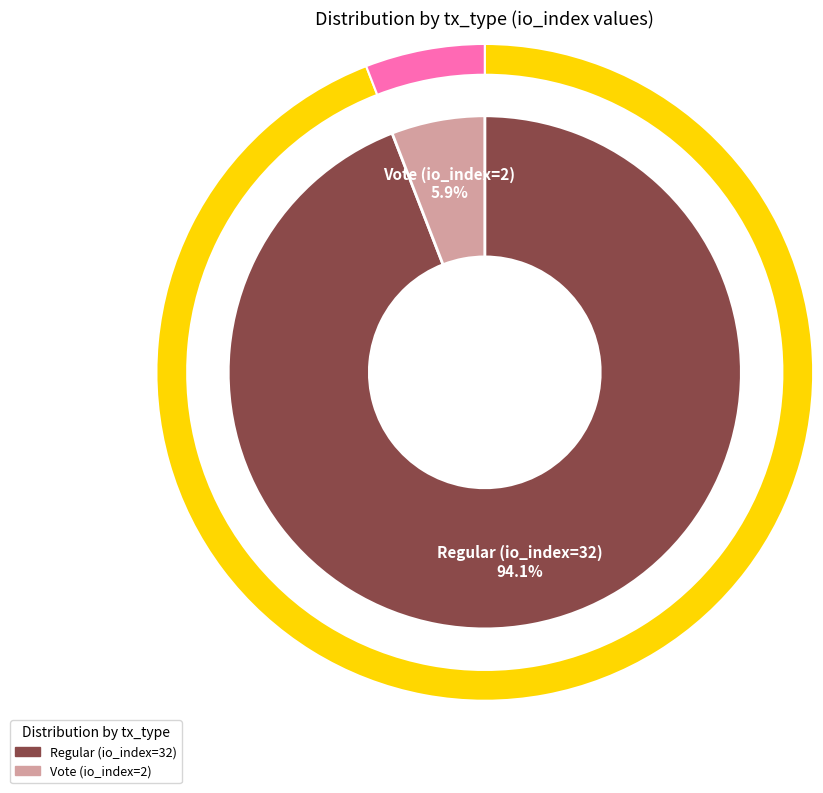

Which slice is the largest?

Regular (io_index=32)